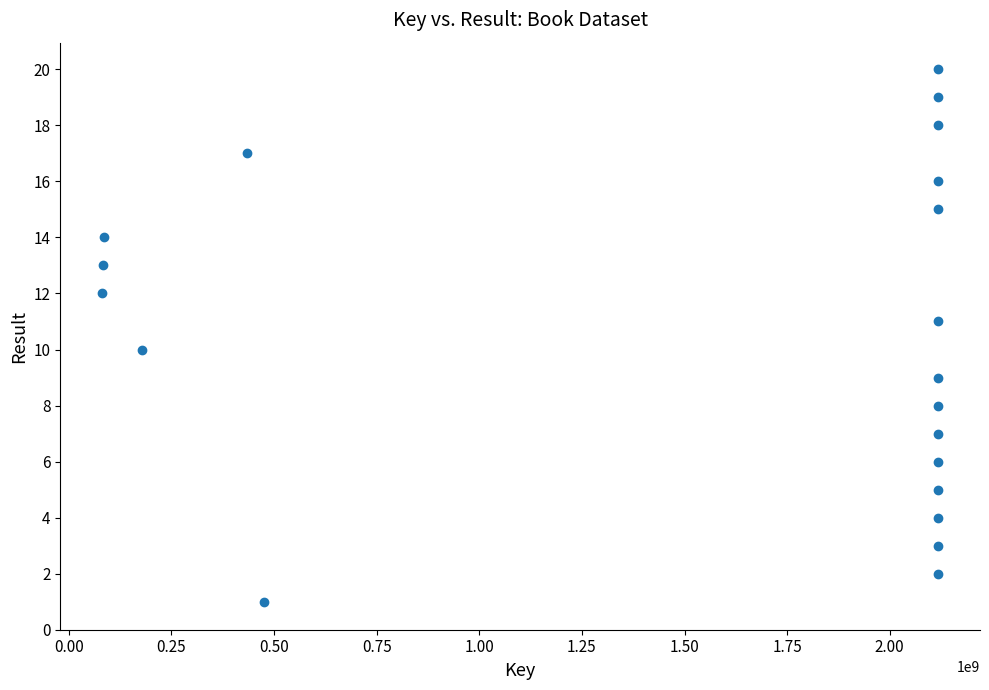

What is the range of Y values (max minus min)?

19